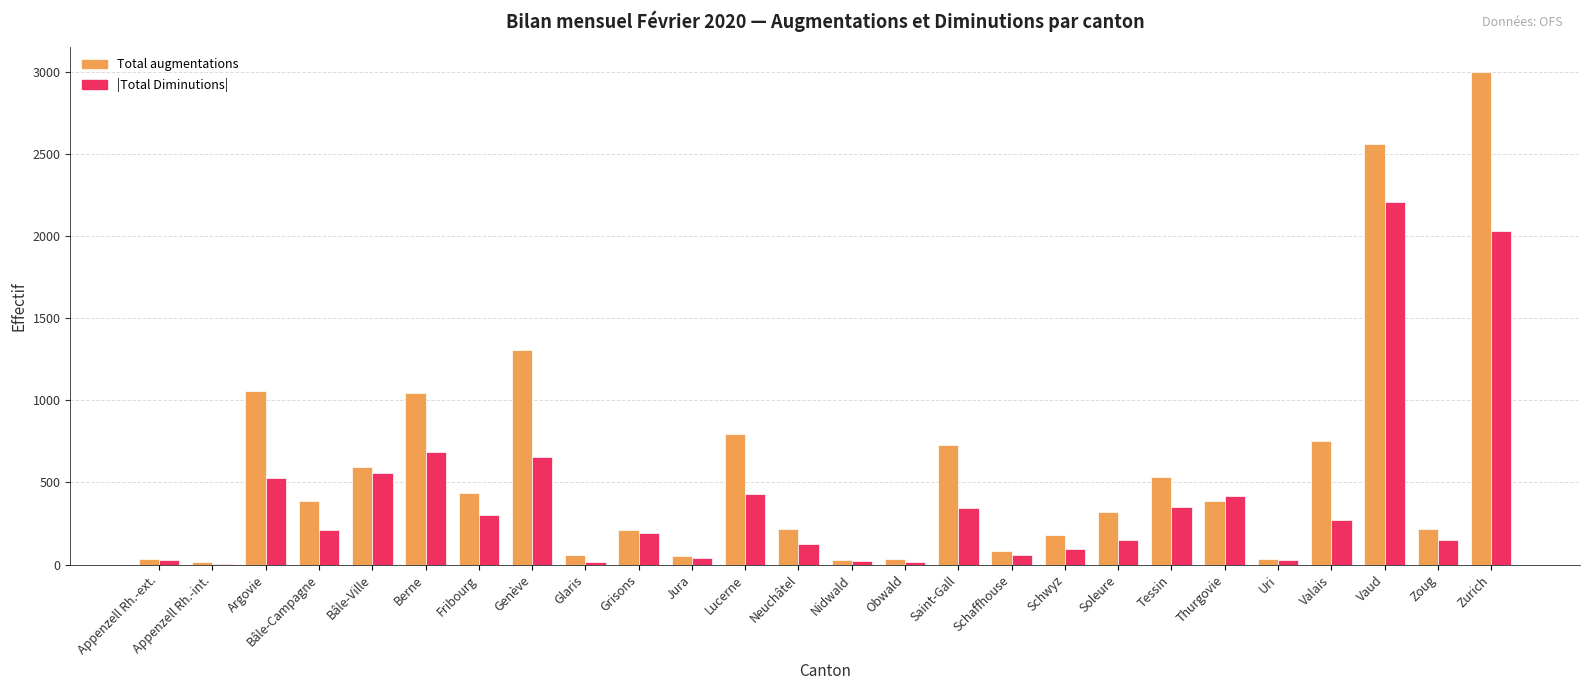

Which category has the highest value across all series?

Zurich